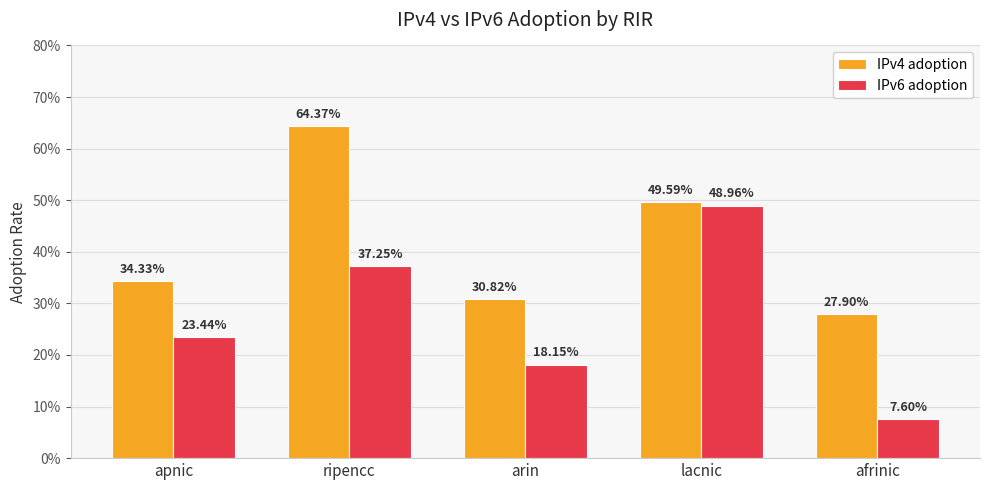

At apnic, list the series in order from largest to smallest.

IPv4 adoption, IPv6 adoption